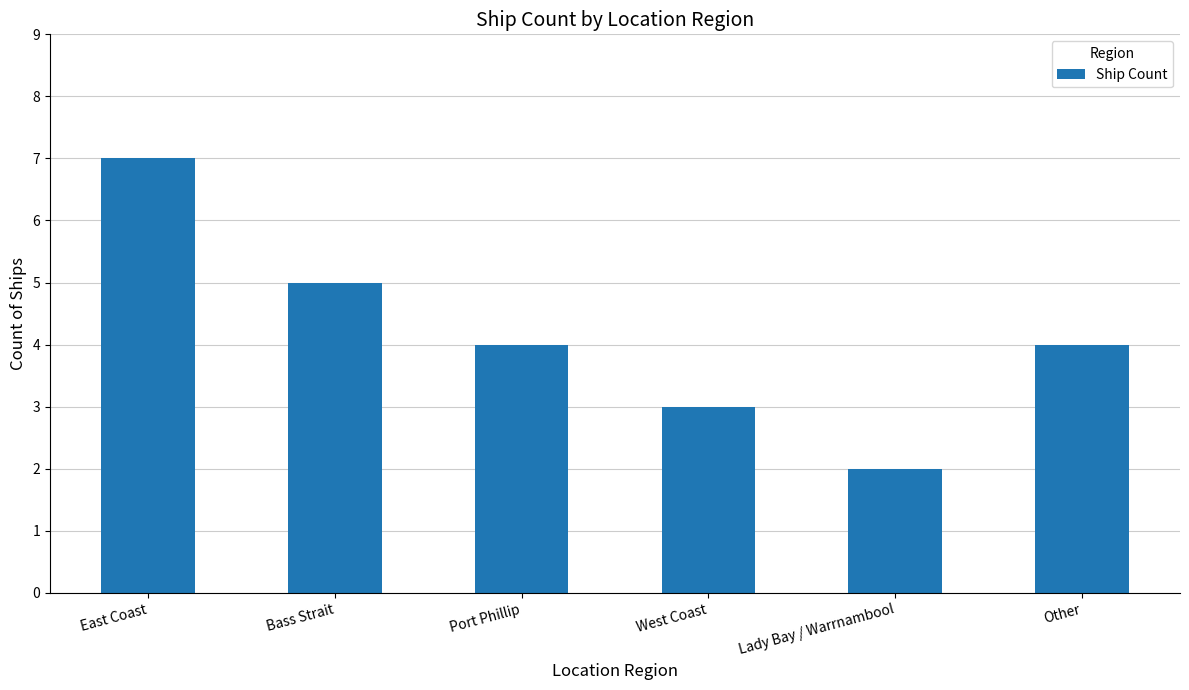

At which label does the data first exceed 4?

East Coast